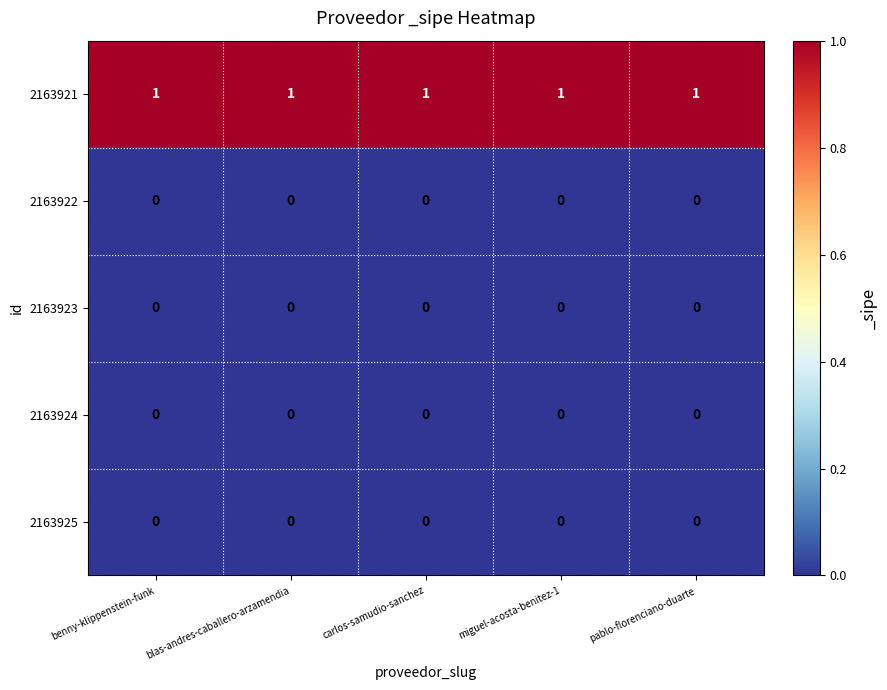

Is it true that 2163921 equals 1 at miguel-acosta-benitez-1?

True